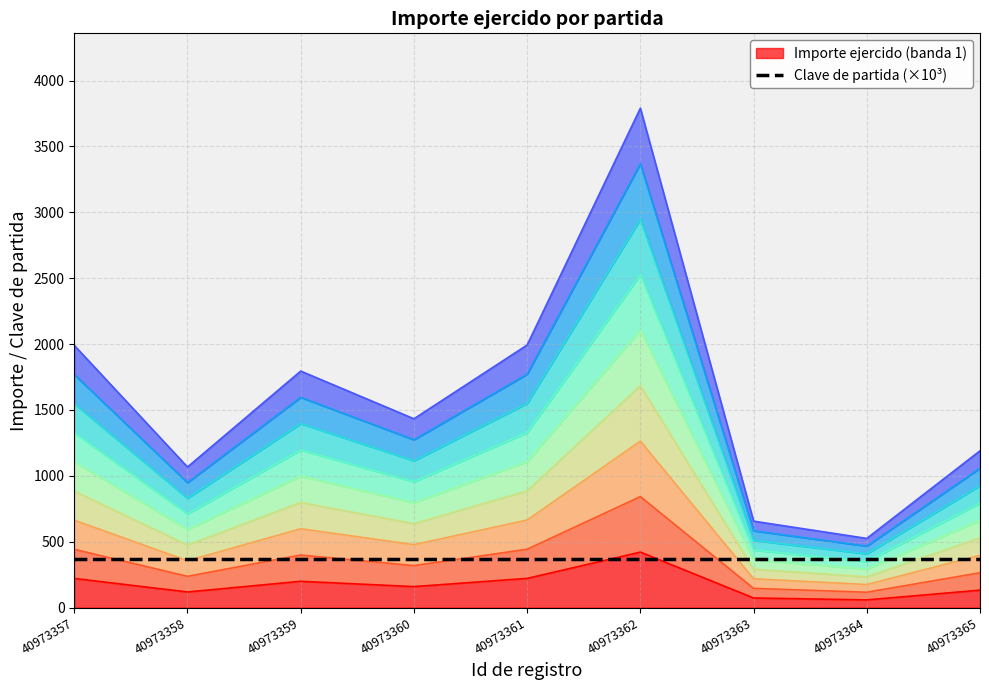

What is the change in value from 40973362 to 40973364?

-362.8